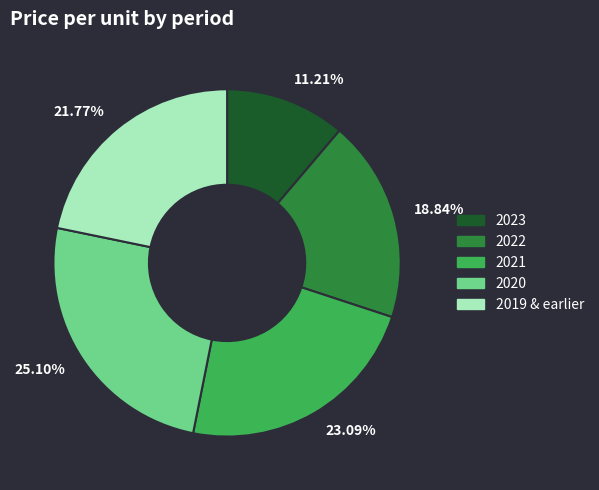

Does any single category account for the majority?

No